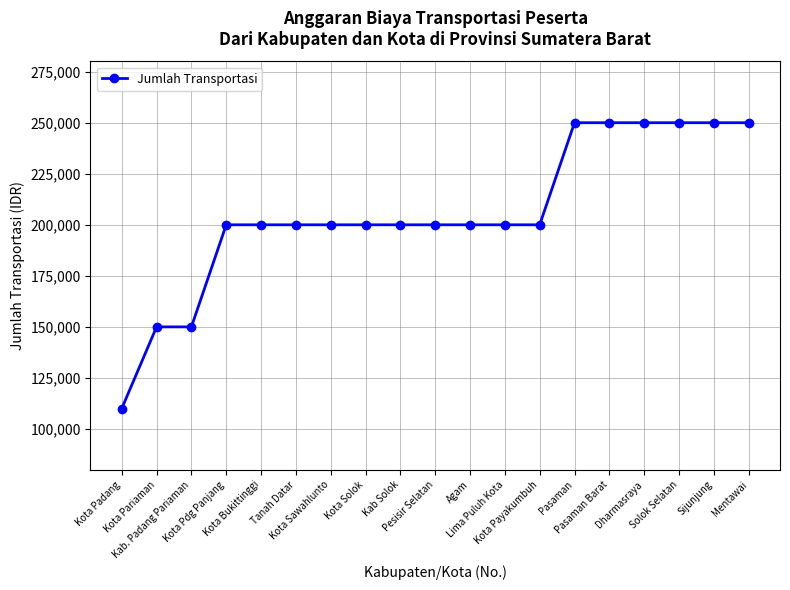

What is the value of the 10th point from the left?

200000